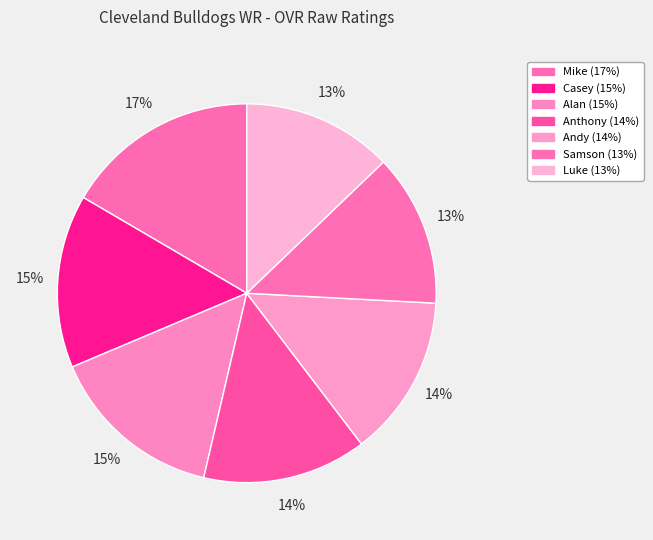

Is it true that Alan is 1% of the pie?

False